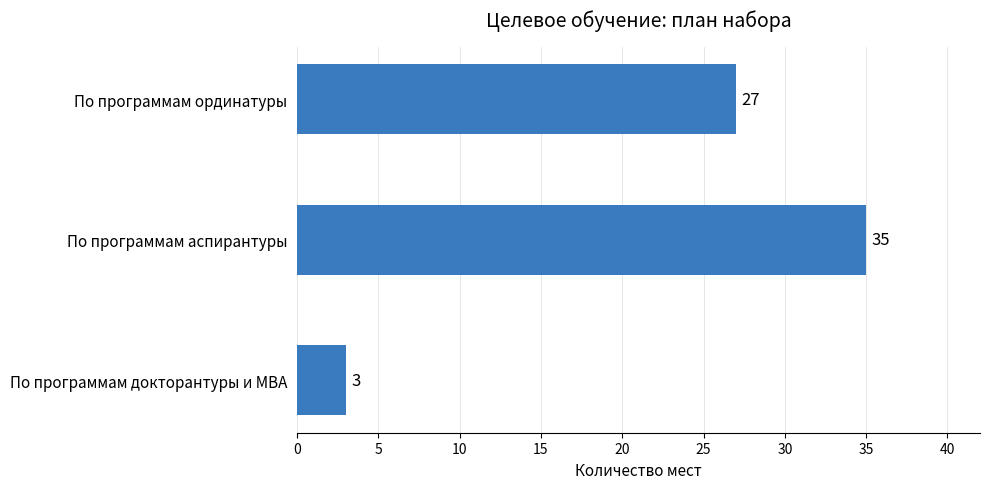

The chart shows a value of 27 at По программам ординатуры. True or false?

True